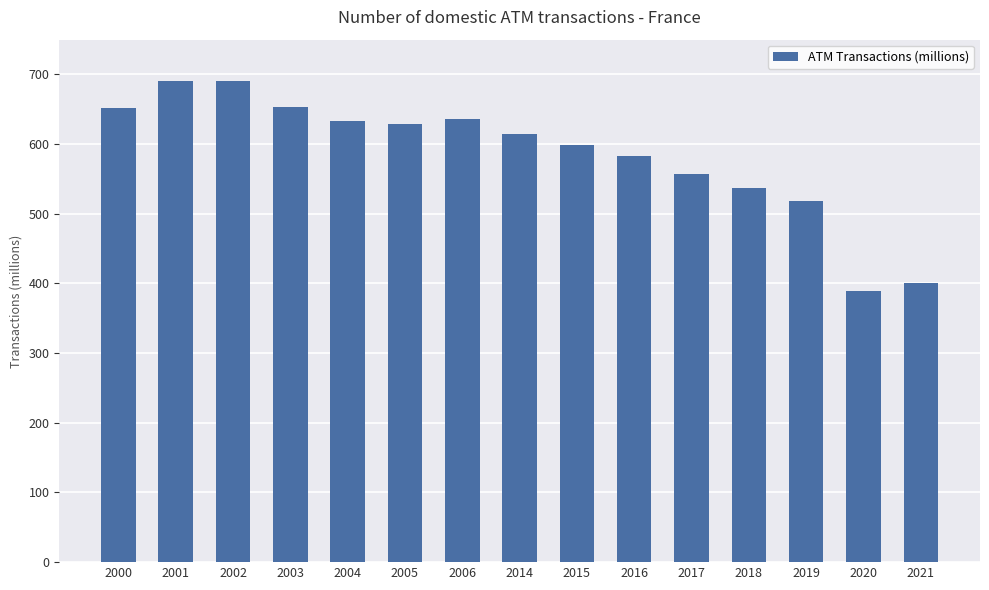

True or false: the data shows 451.7 at 2000.

False